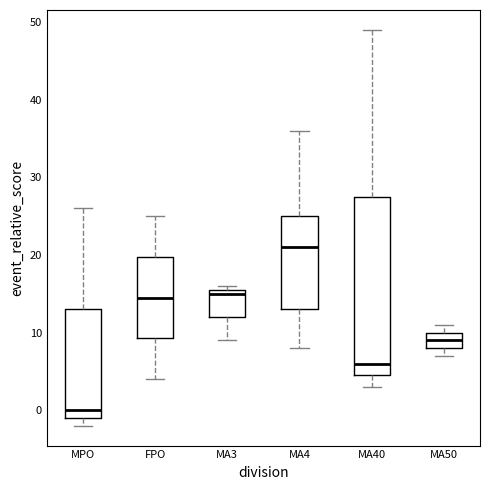

Where does the median line of the box for MA40 sit on the y-axis? The values are not printed on the chart, so give them approximately, as read against the axis.

6